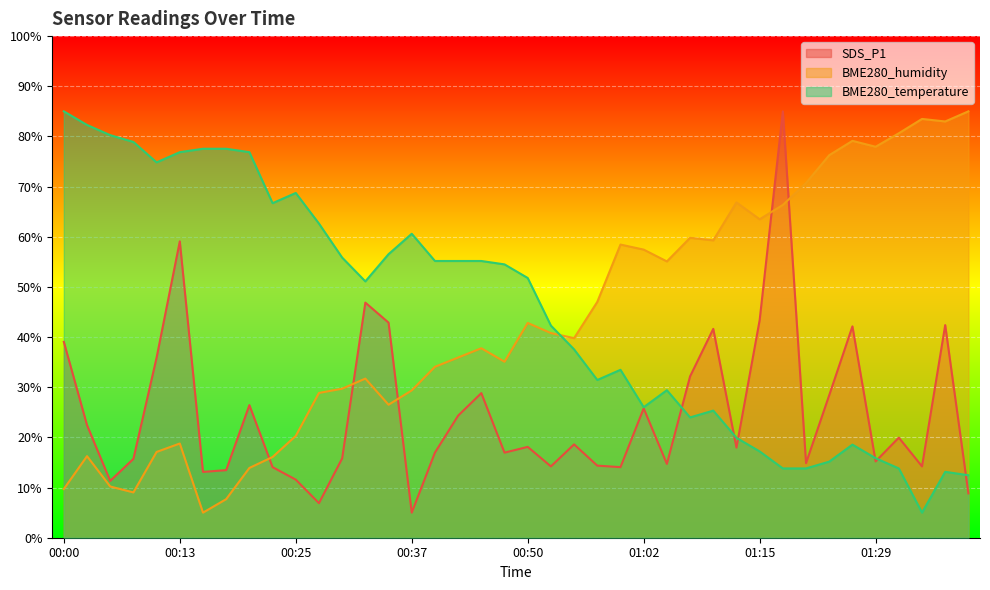

In BME280_temperature, how many points are lower than both neighbors (excluding endpoints)?

7